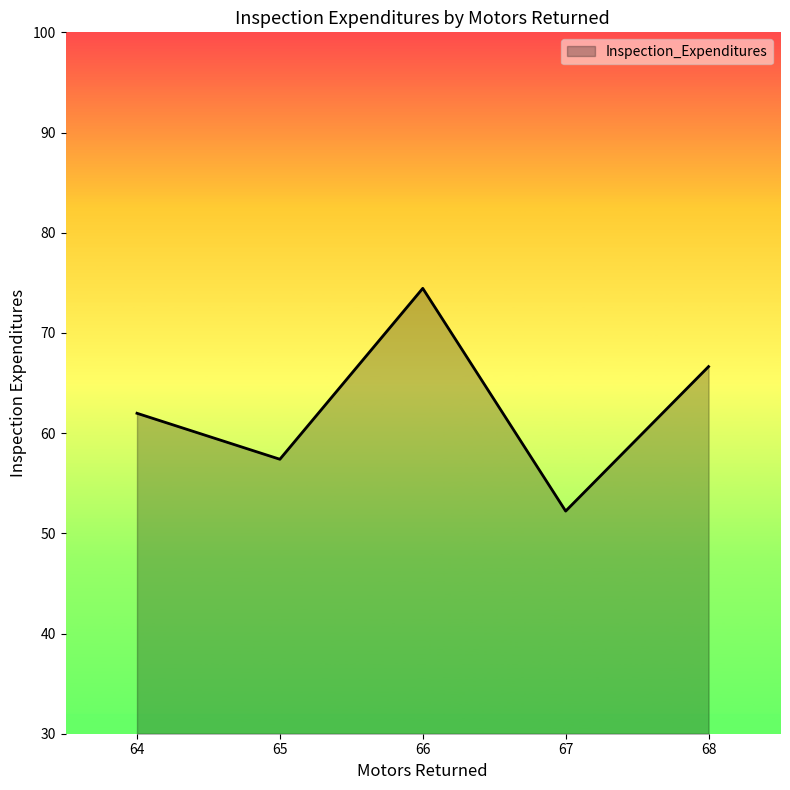

Is it true that the value at 64 is 83.1?

False